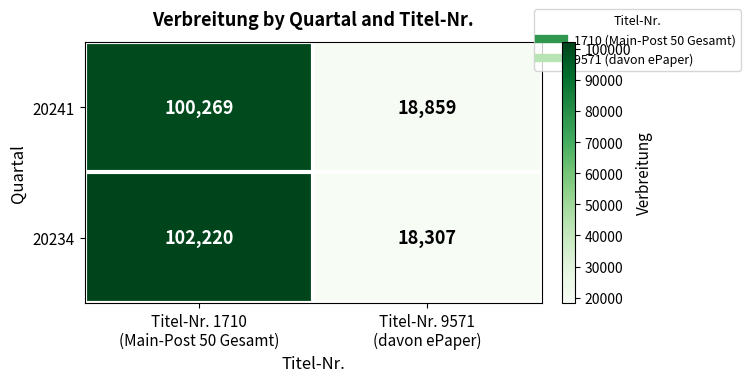

Rank the series by their maximum value, from highest to lowest.

20234, 20241